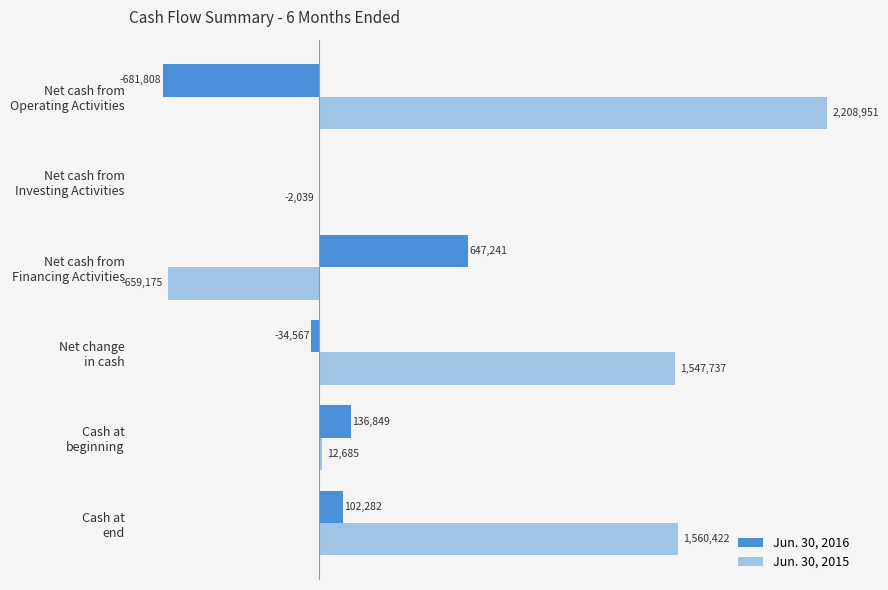

What are all the series names shown in the legend?

Jun. 30, 2016, Jun. 30, 2015